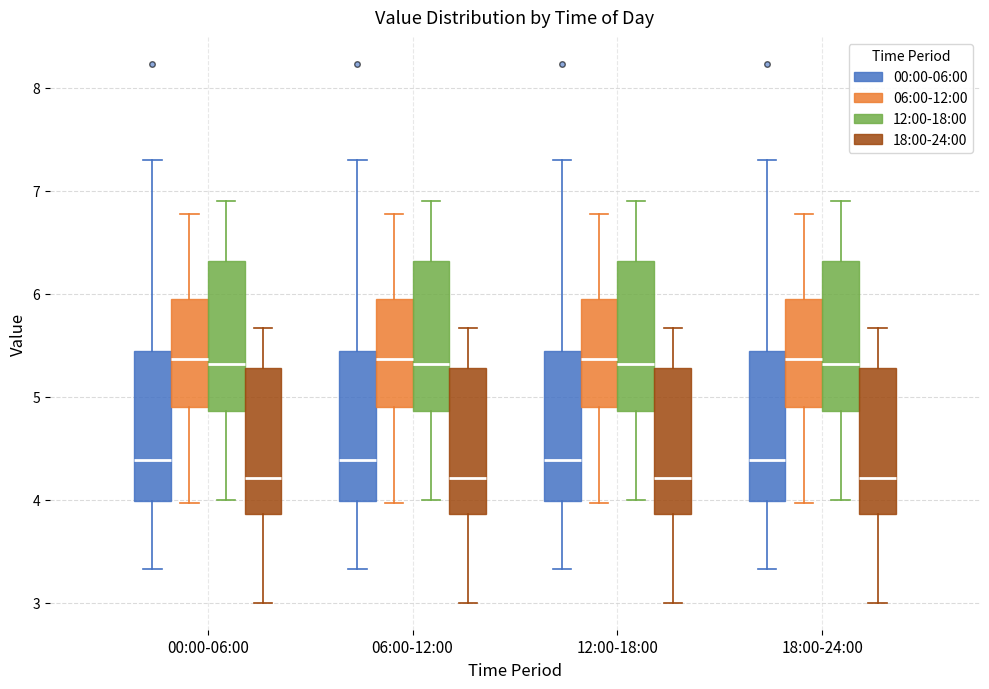

Where does the upper whisker of the box for 12:00-18:00 (06:00-12:00) end on the y-axis? The values are not printed on the chart, so give them approximately, as read against the axis.

6.8